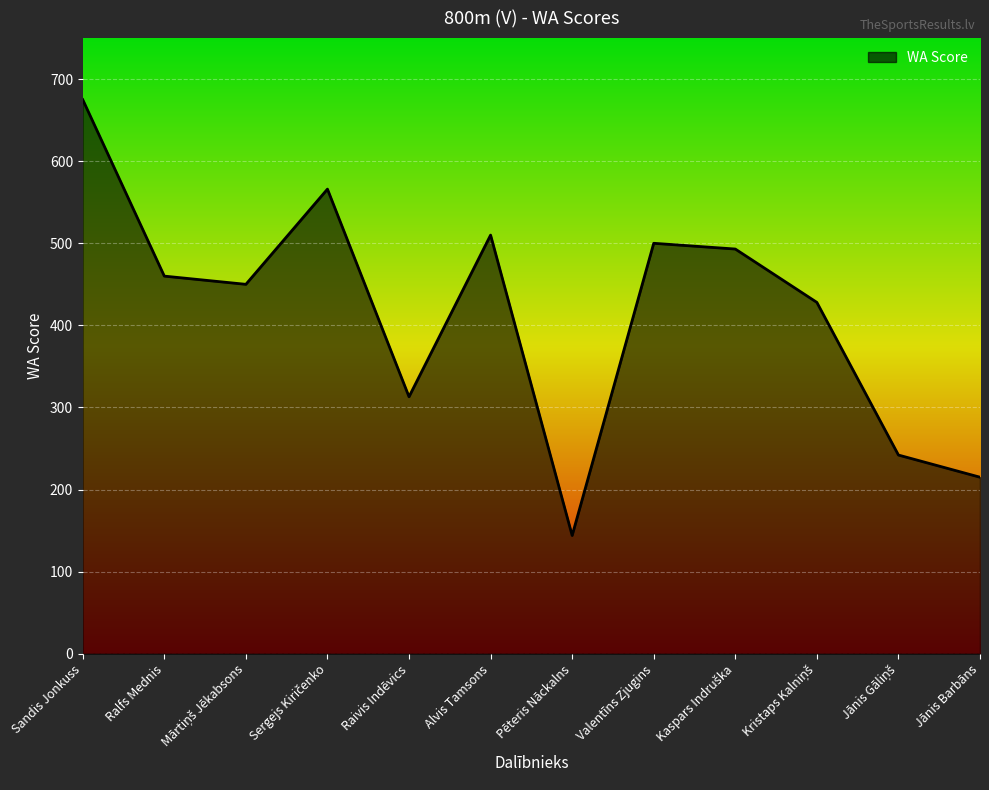

Approximately how many times larger is the value at Alvis Tamsons compared to Valentīns Zjugins?

1.0